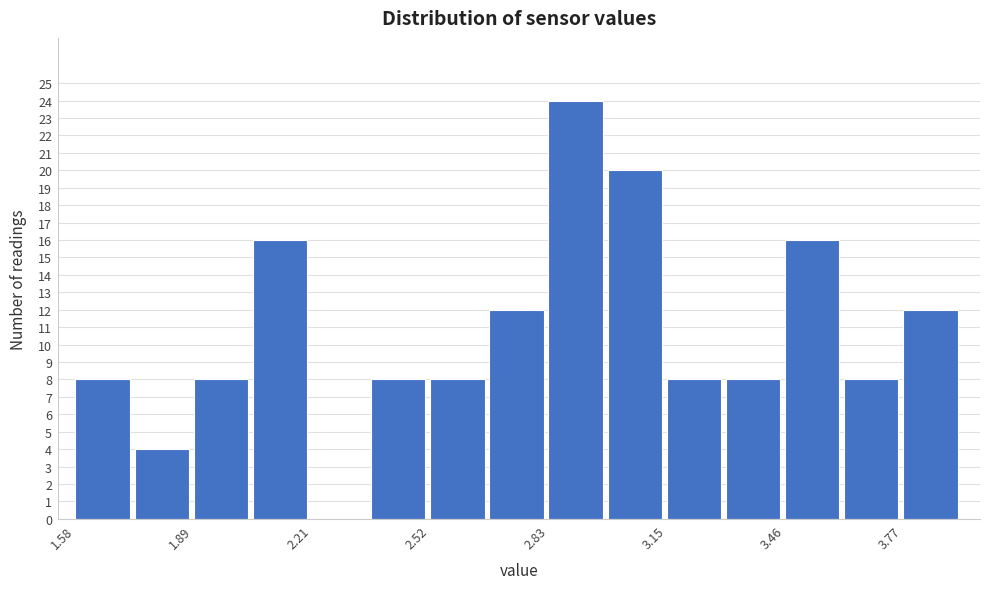

Read against the x-axis, roughly where is the centre of the tallest bar?

2.90